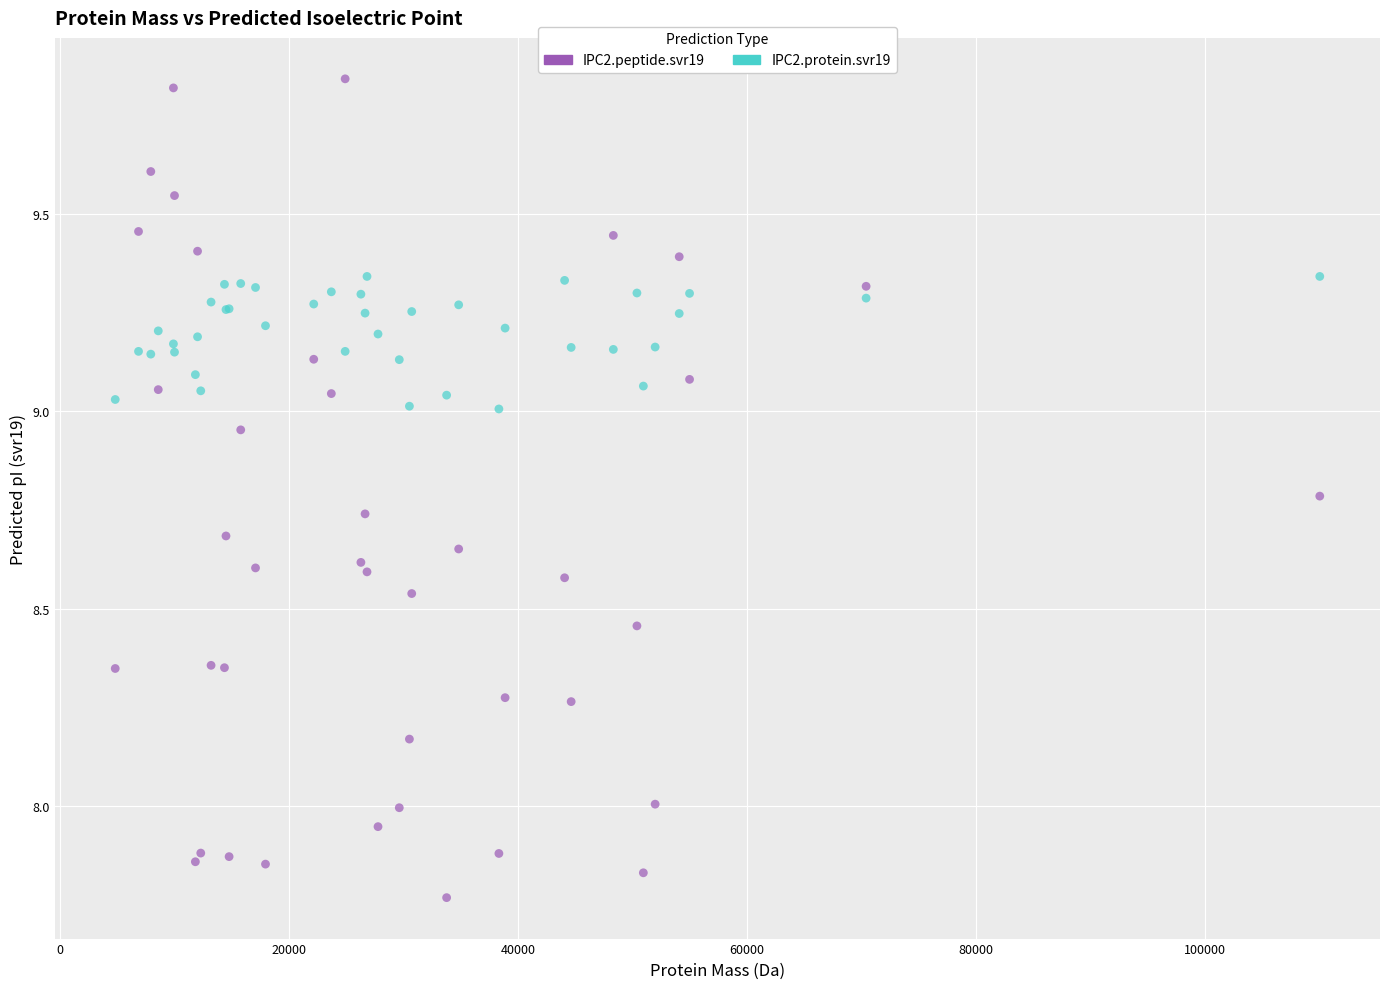

Which series has the largest Y range (max minus min)?

IPC2.peptide.svr19